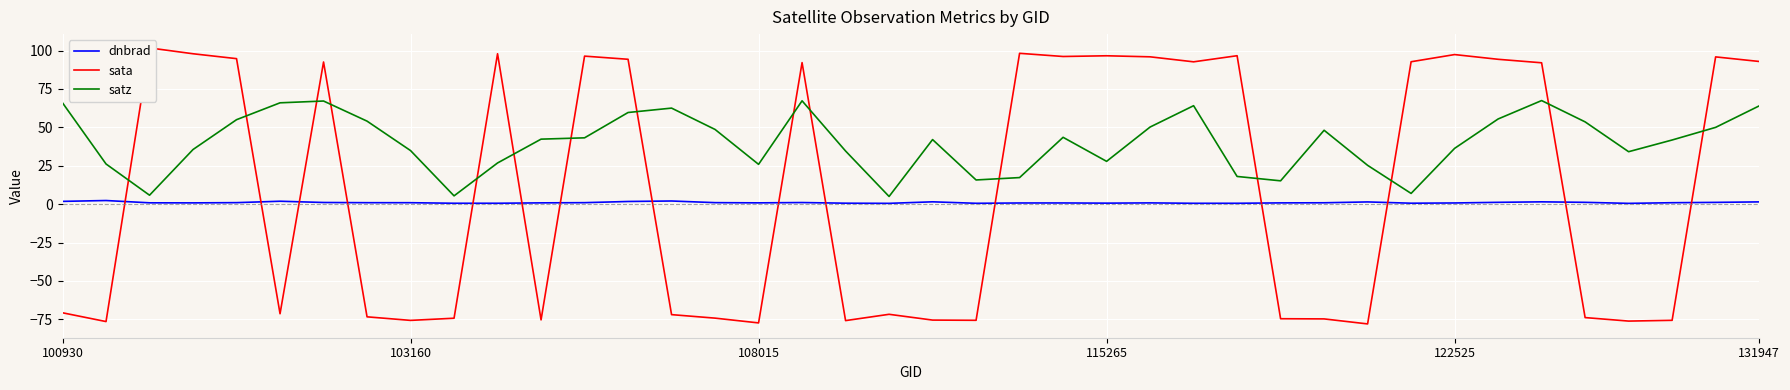

What is the value of the sata point at the 11th from the left?

97.9